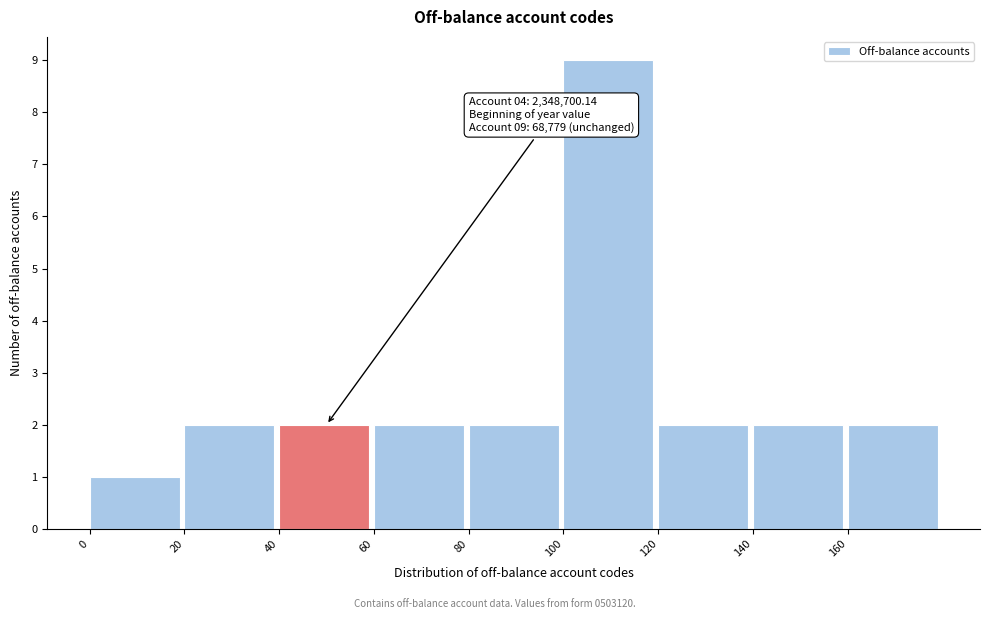

Which range on the x-axis has the tallest bar?

100 to 120